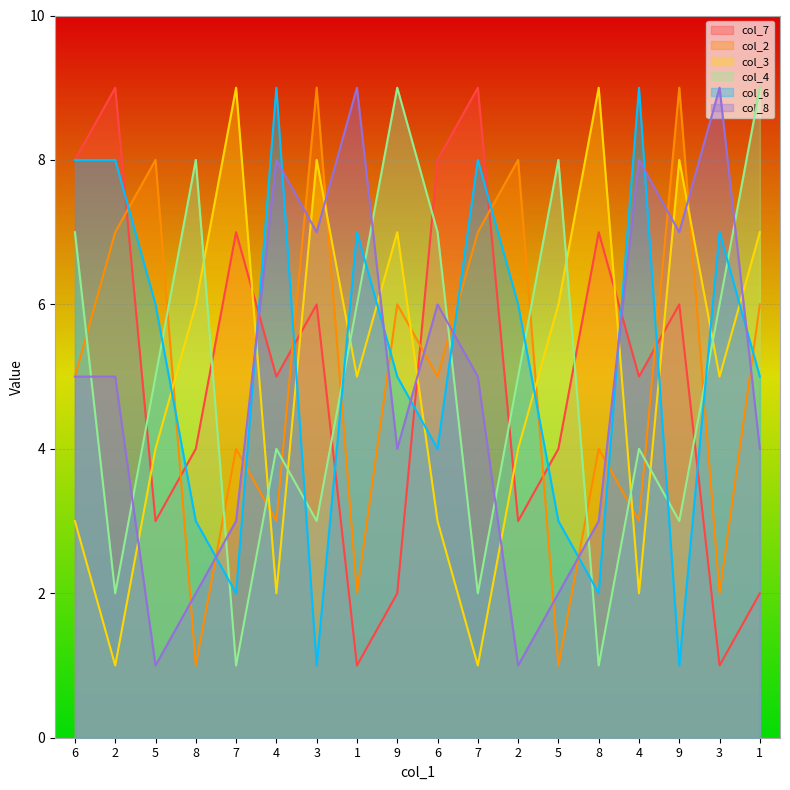

Rank the categories by col_2 value from lowest to highest.

8, 5, 1, 3, 4, 4, 7, 8, 6, 6, 9, 1, 2, 7, 5, 2, 3, 9